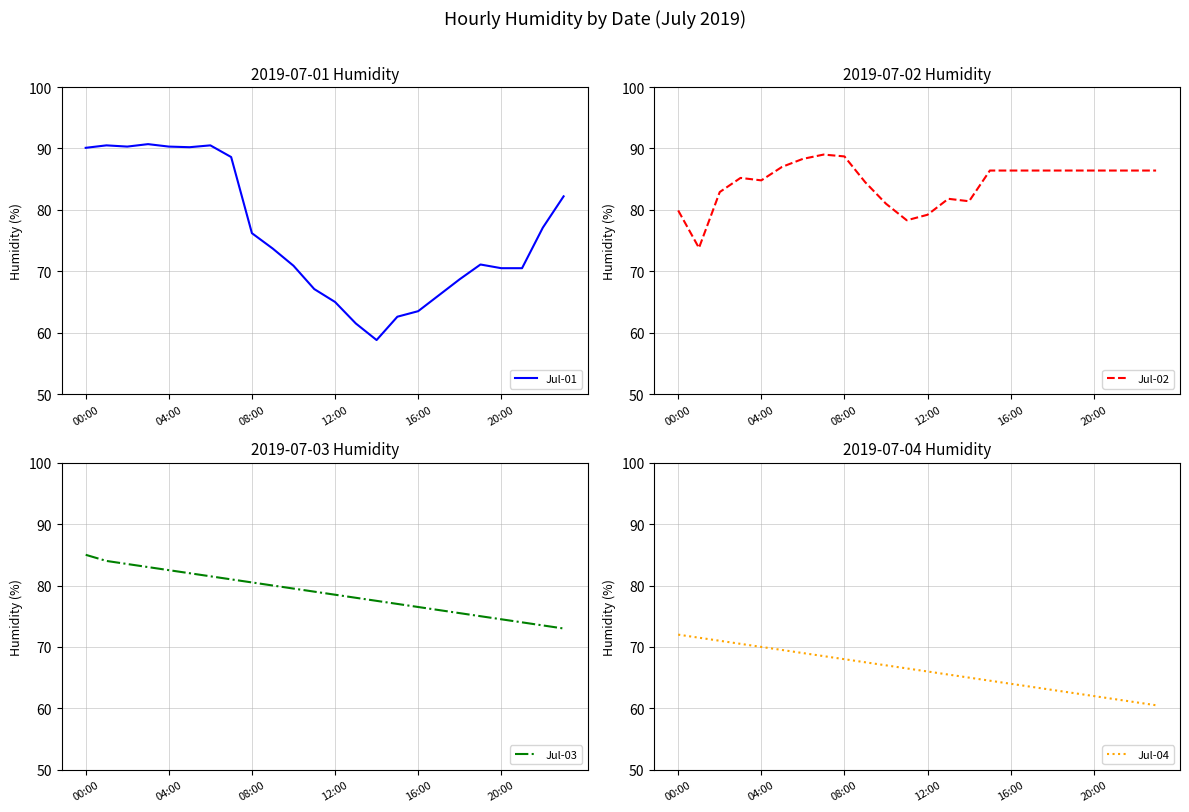

True or false: Jul-04 has a value of 92.5 at 16:00.

False